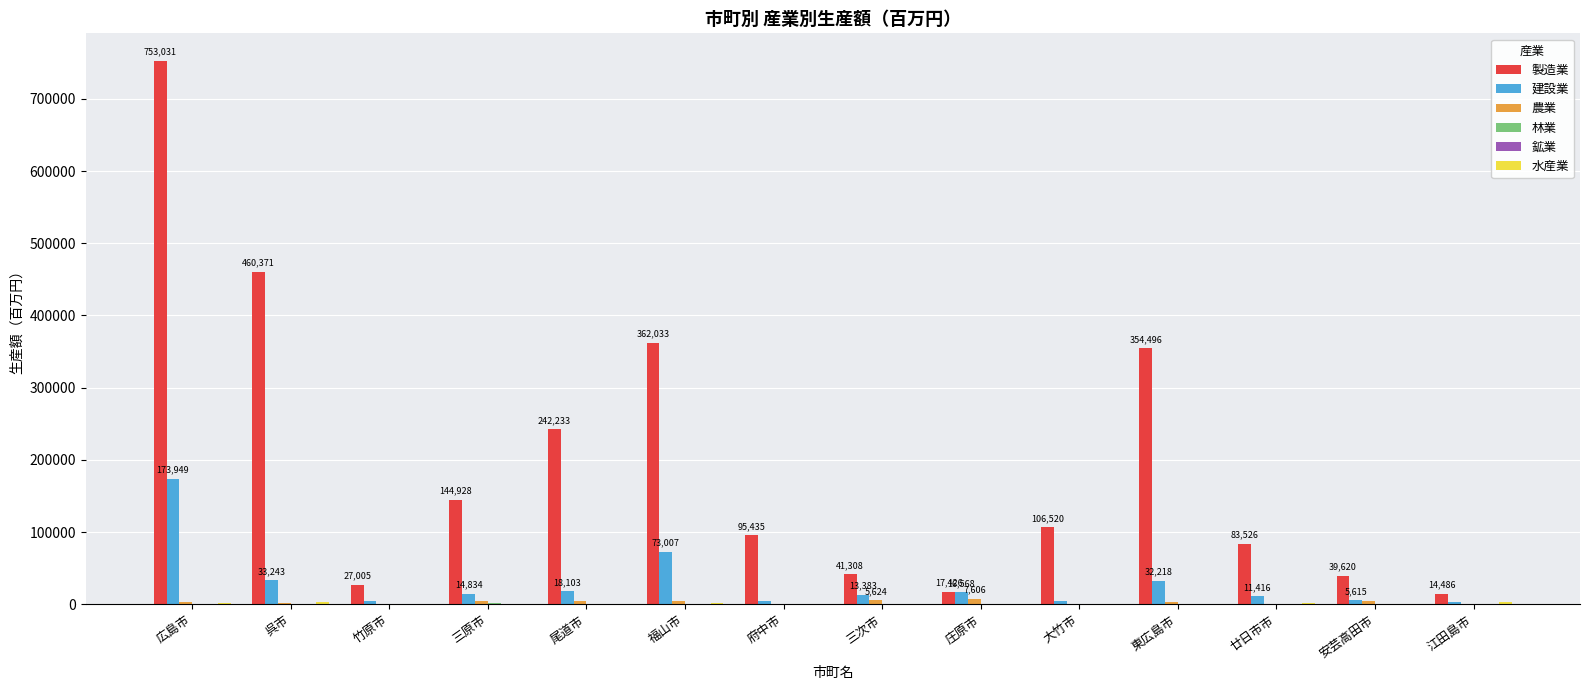

True or false: 建設業 has a value of 33243 at 呉市.

True